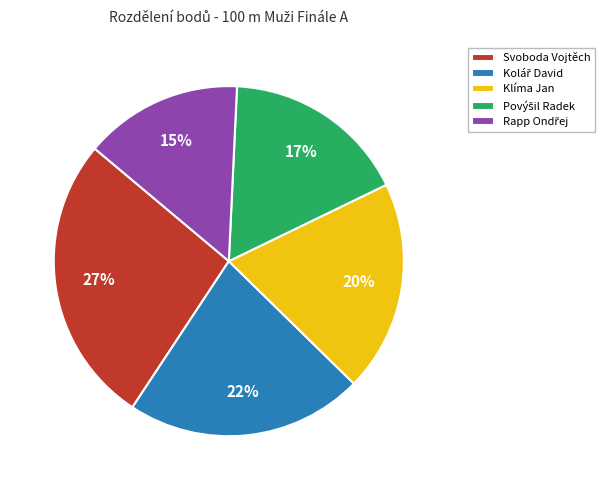

To the nearest percent, what is the average slice percentage?

20%